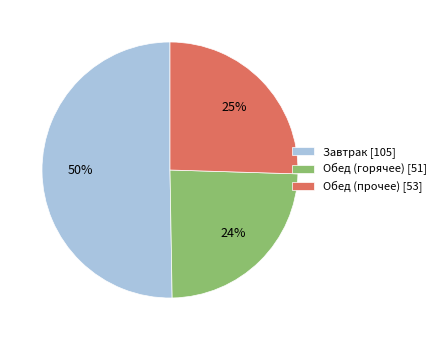

Is the sum of Завтрак [105] and Обед (горячее) [51] greater than half?

Yes